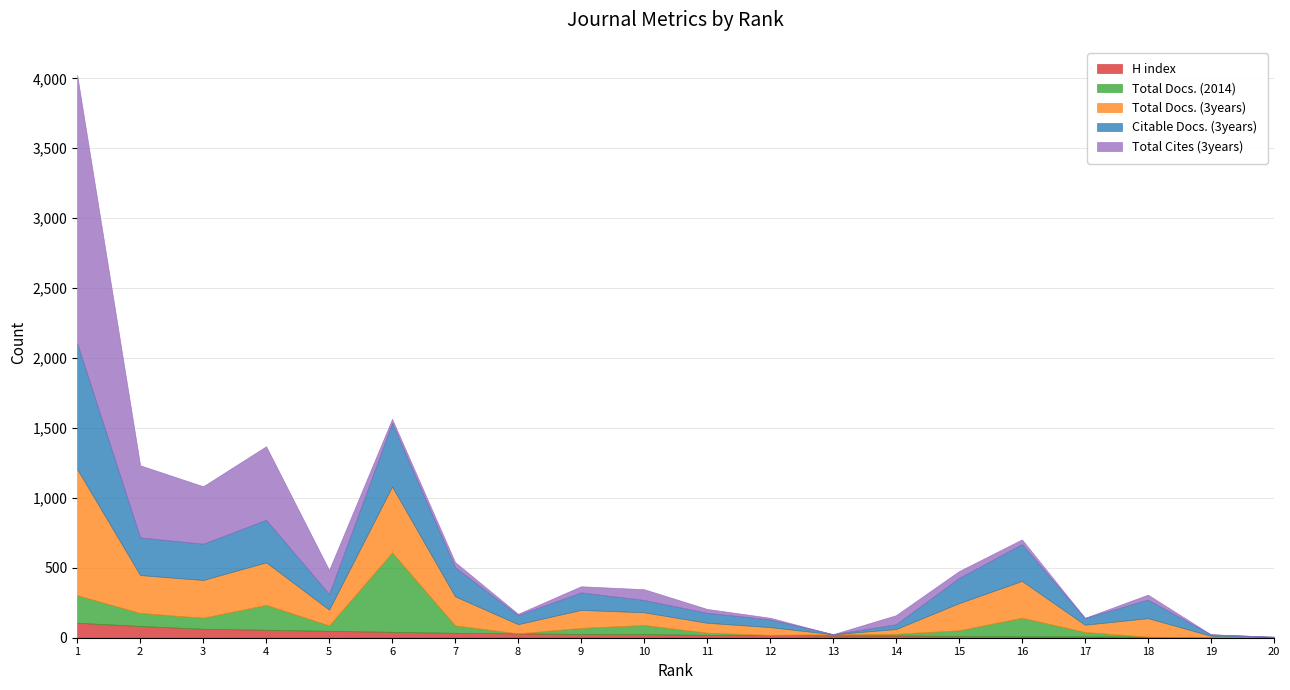

At which category does Total Docs. (3years) reach its first local peak?

4